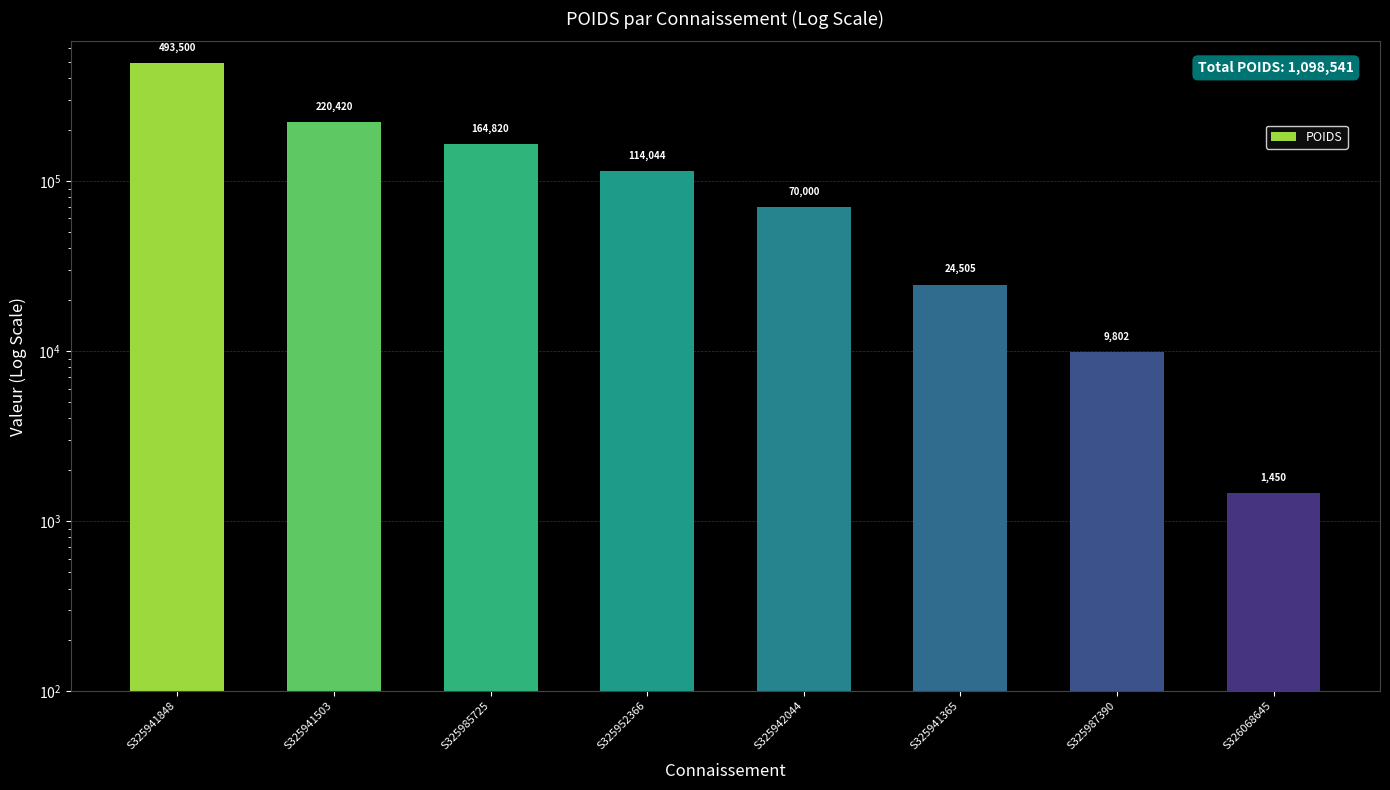

What is the smallest value displayed?

1450